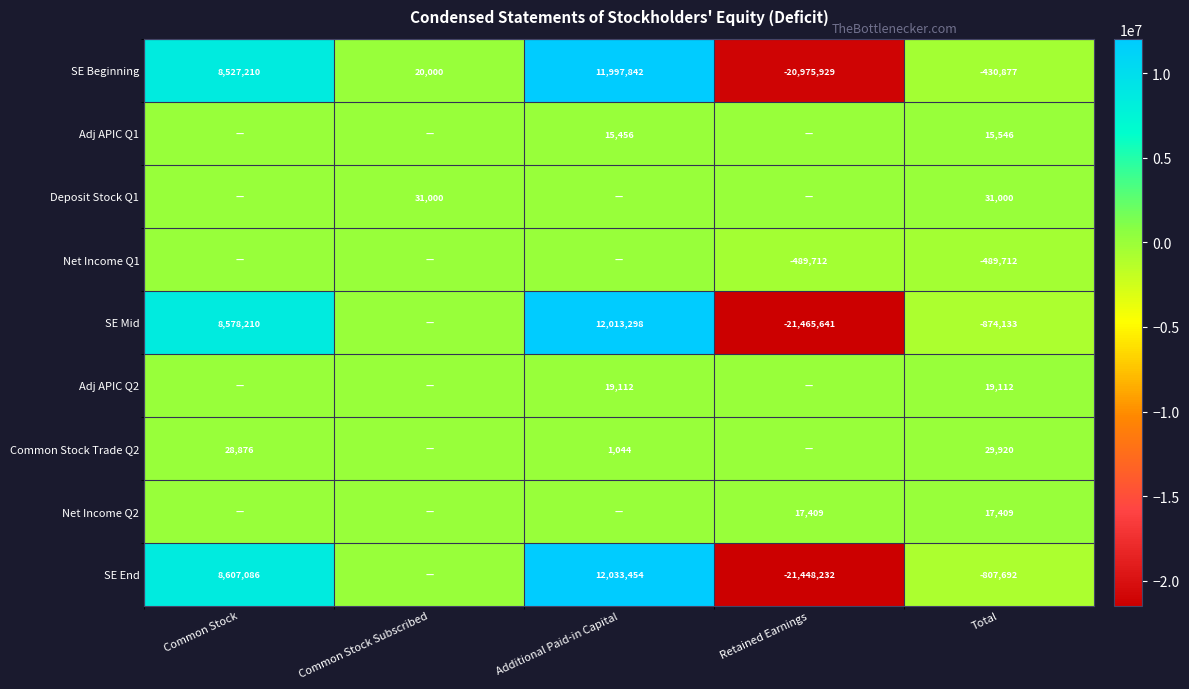

What is the average value of the SE Beginning series?

-172351